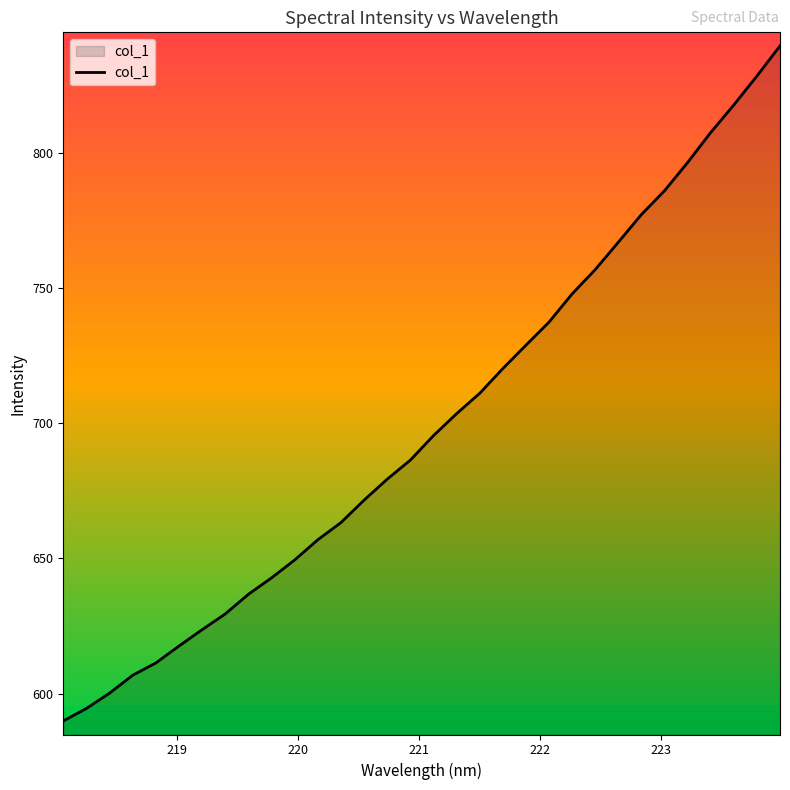

What is the difference between the maximum and minimum values?

249.5